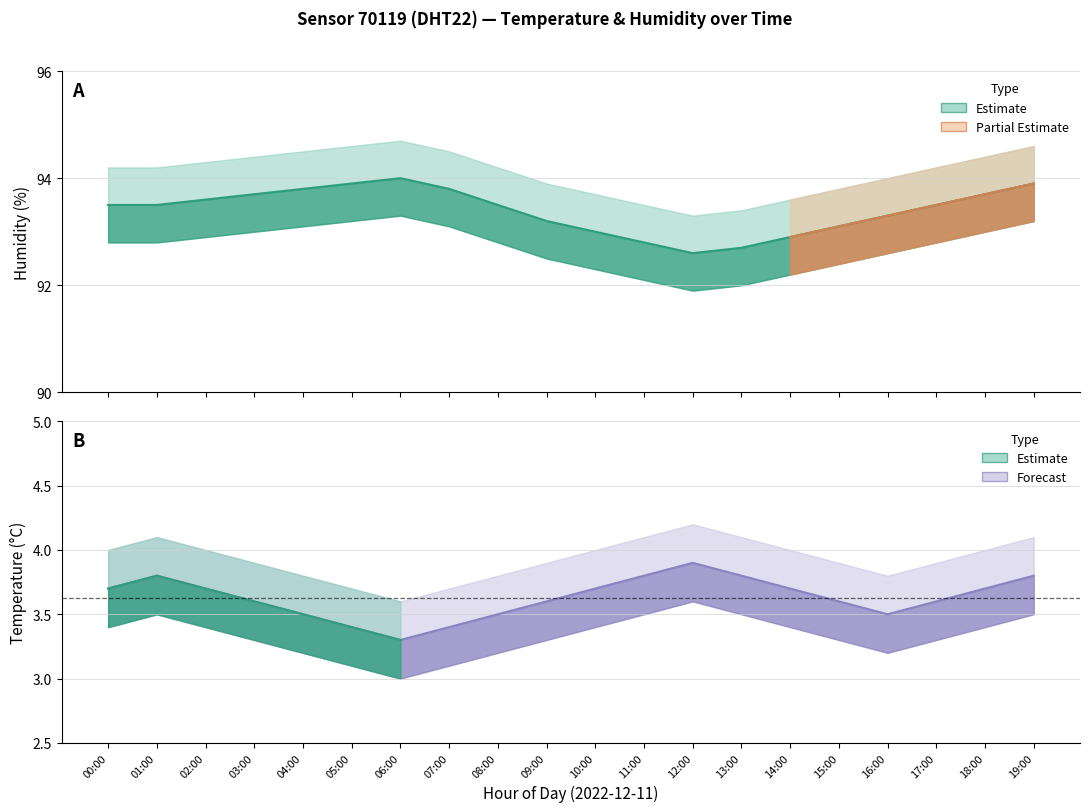

How many lines are shown in the chart?

2